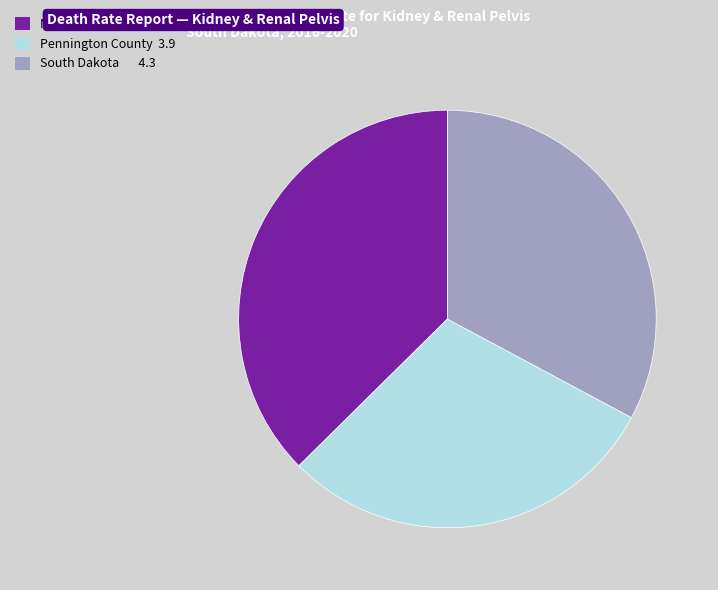

Rank the categories by value from highest to lowest.

Minnehaha County, South Dakota, Pennington County